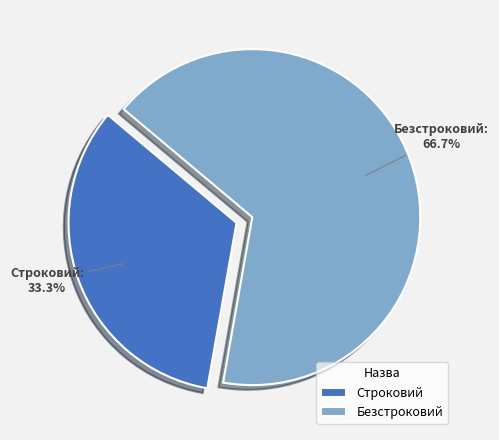

Do Строковий and Безстроковий together represent more than half of the pie?

Yes